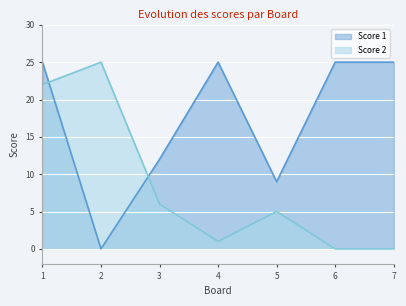

What is the greatest value displayed?

25